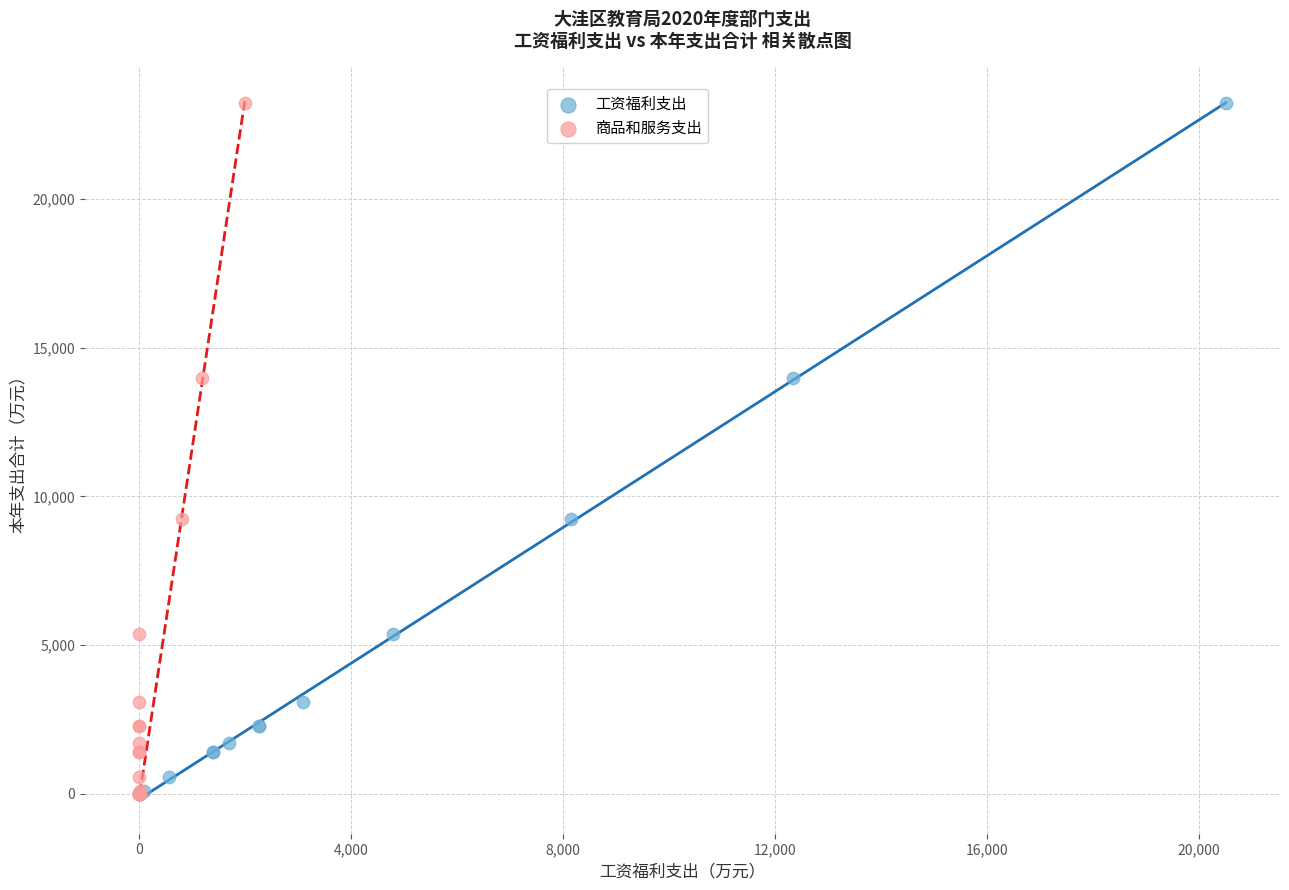

What are all the series names shown in the legend?

工资福利支出, 商品和服务支出